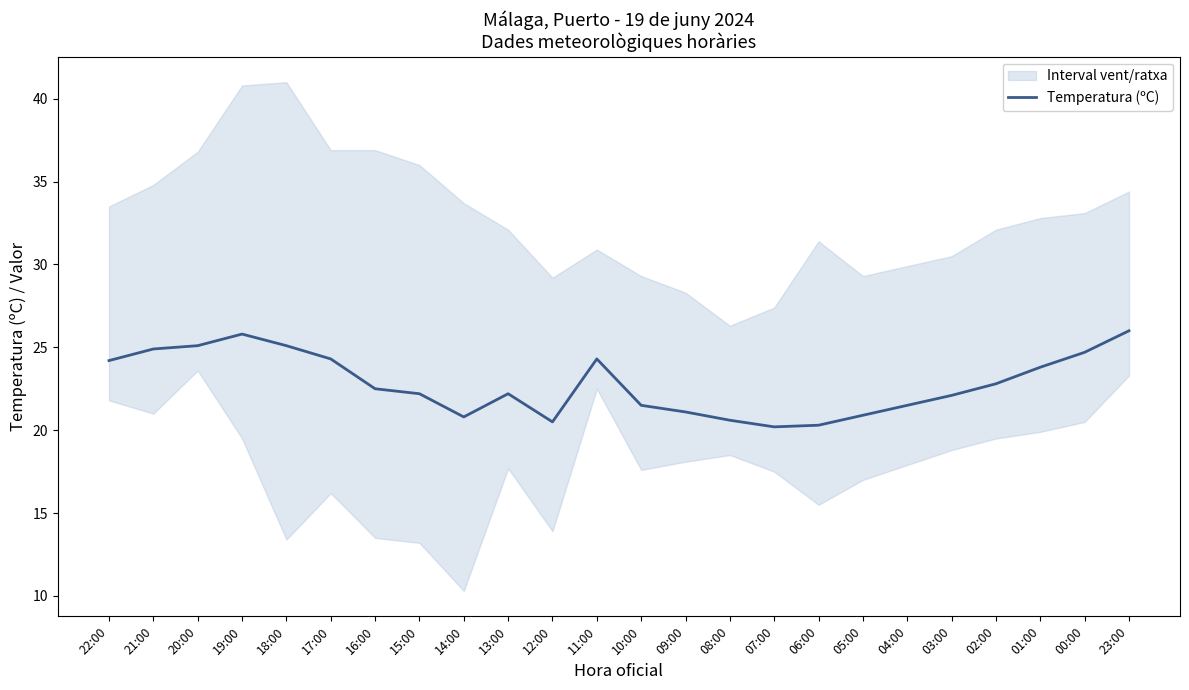

What is the difference between the values at 04:00 and 14:00?

0.7